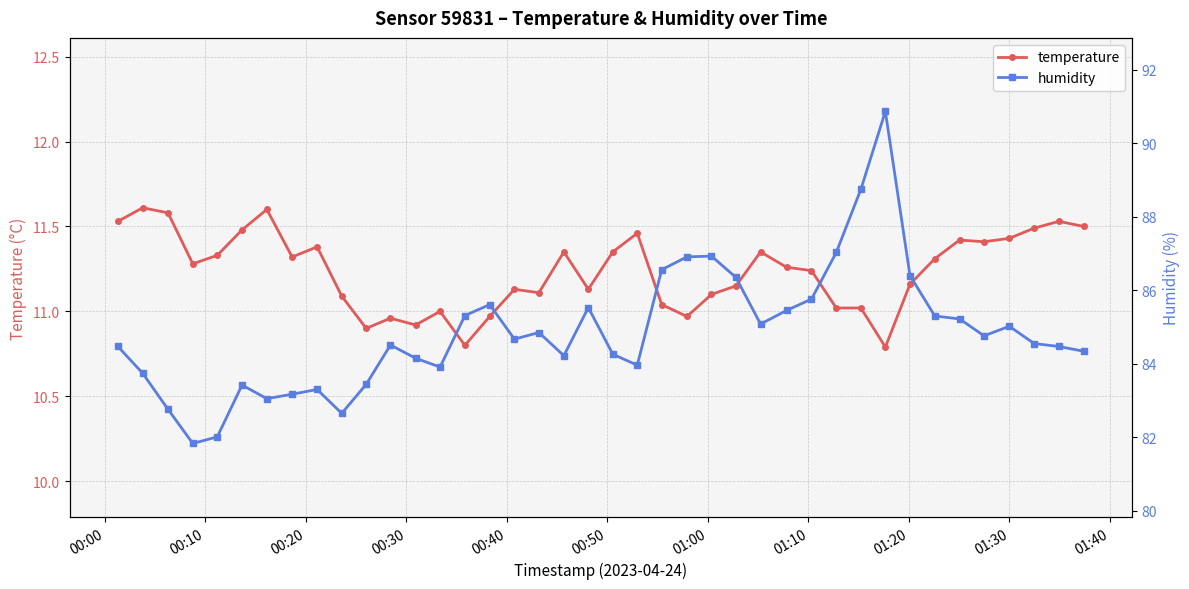

What is the value of the temperature point at the 7th from the left?

11.6